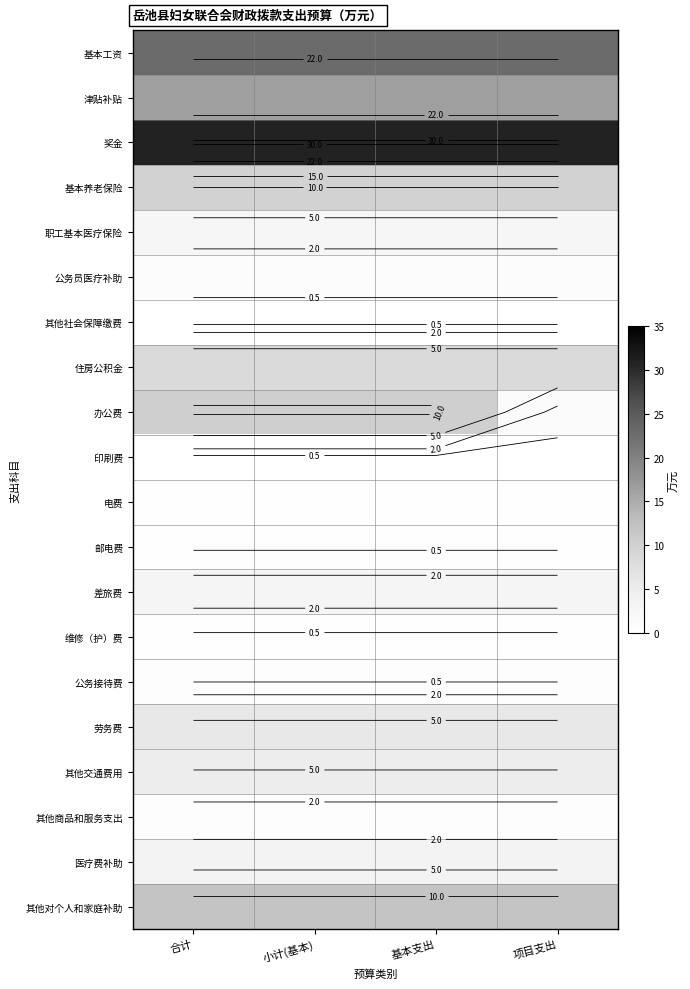

The value of 印刷费 at 项目支出 is 0.2. True or false?

False